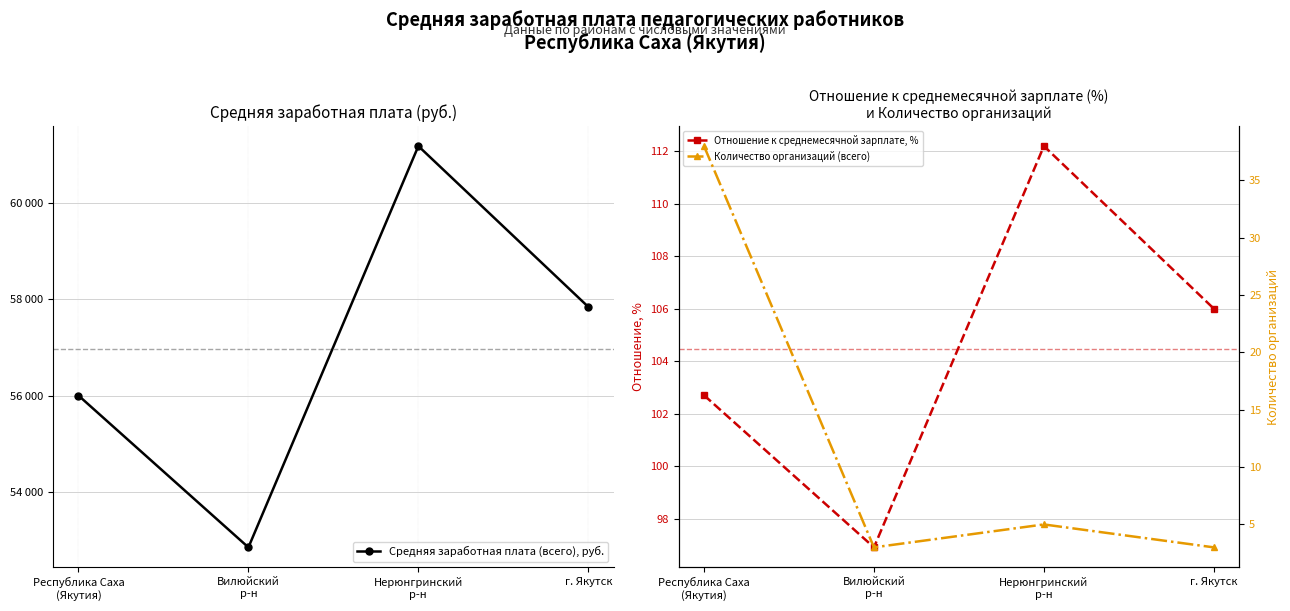

Between Вилюйский
р-н and г. Якутск, which series saw the biggest shift?

Средняя заработная плата (всего), руб.